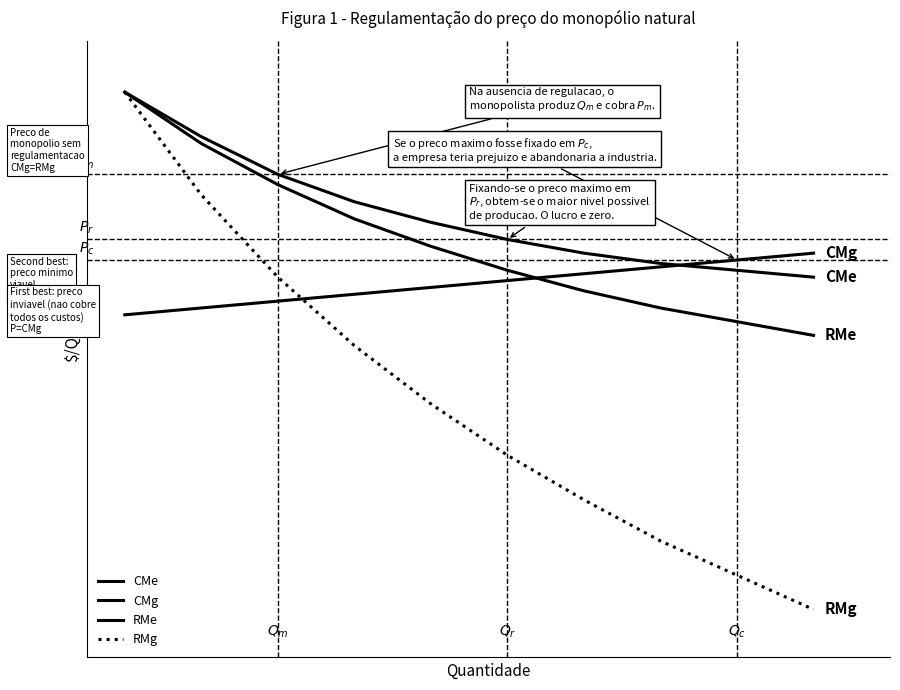

True or false: CMe and RMe cross at least once.

False